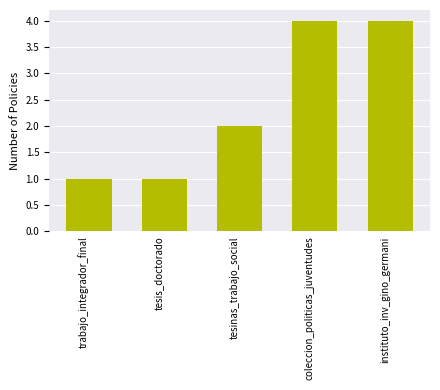

What is the value of the 1st bar from the left?

1